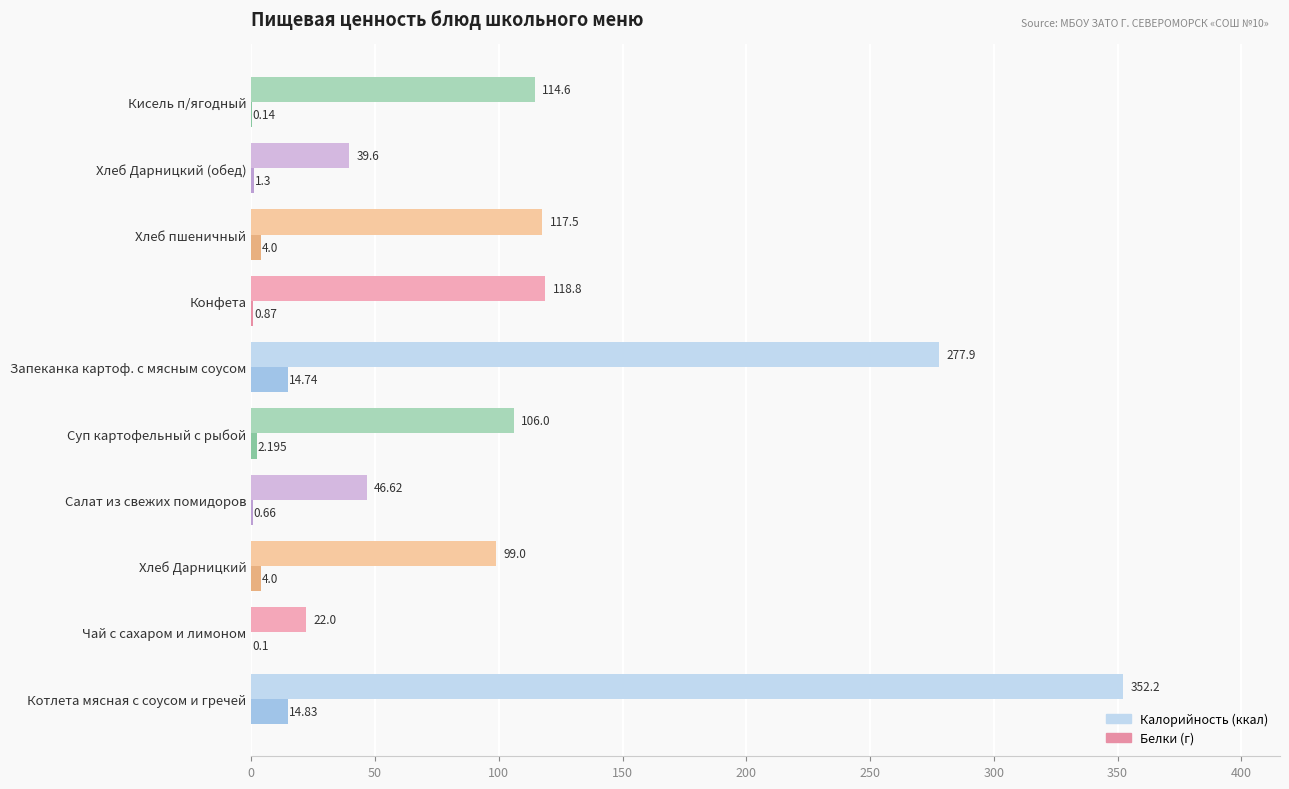

Is it true that Белки equals 3.5 at Суп картофельный с рыбой?

False